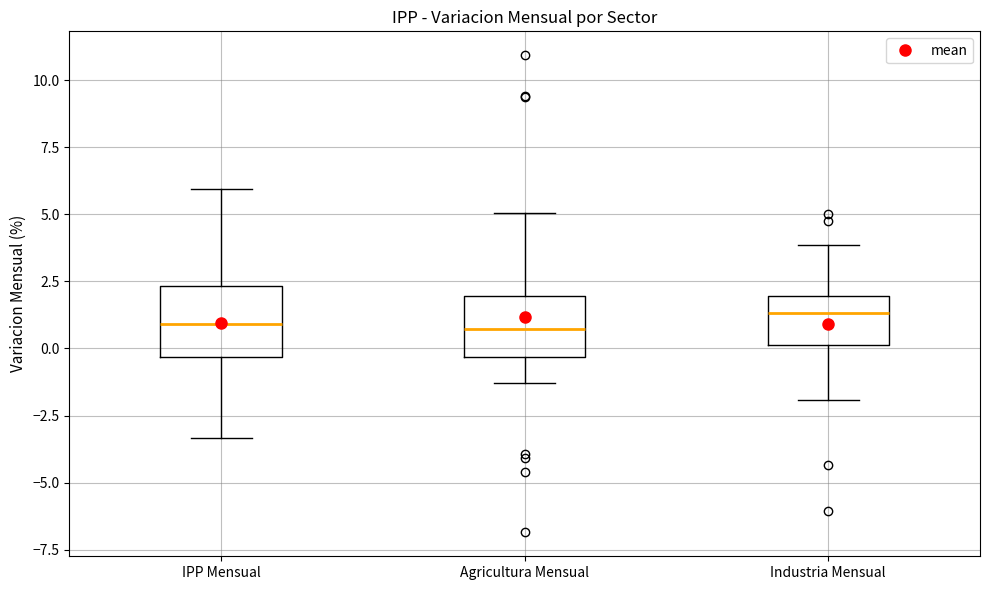

Where does the lower whisker of the box for Industria Mensual end on the y-axis? The values are not printed on the chart, so give them approximately, as read against the axis.

-2.0